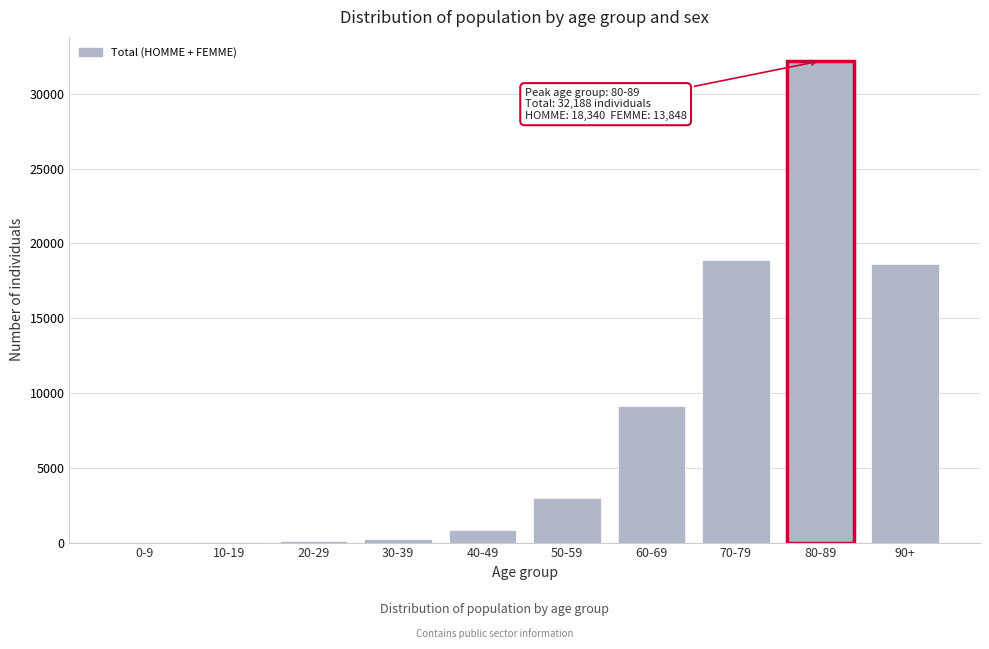

The value at 80-89 is 17924. True or false?

False